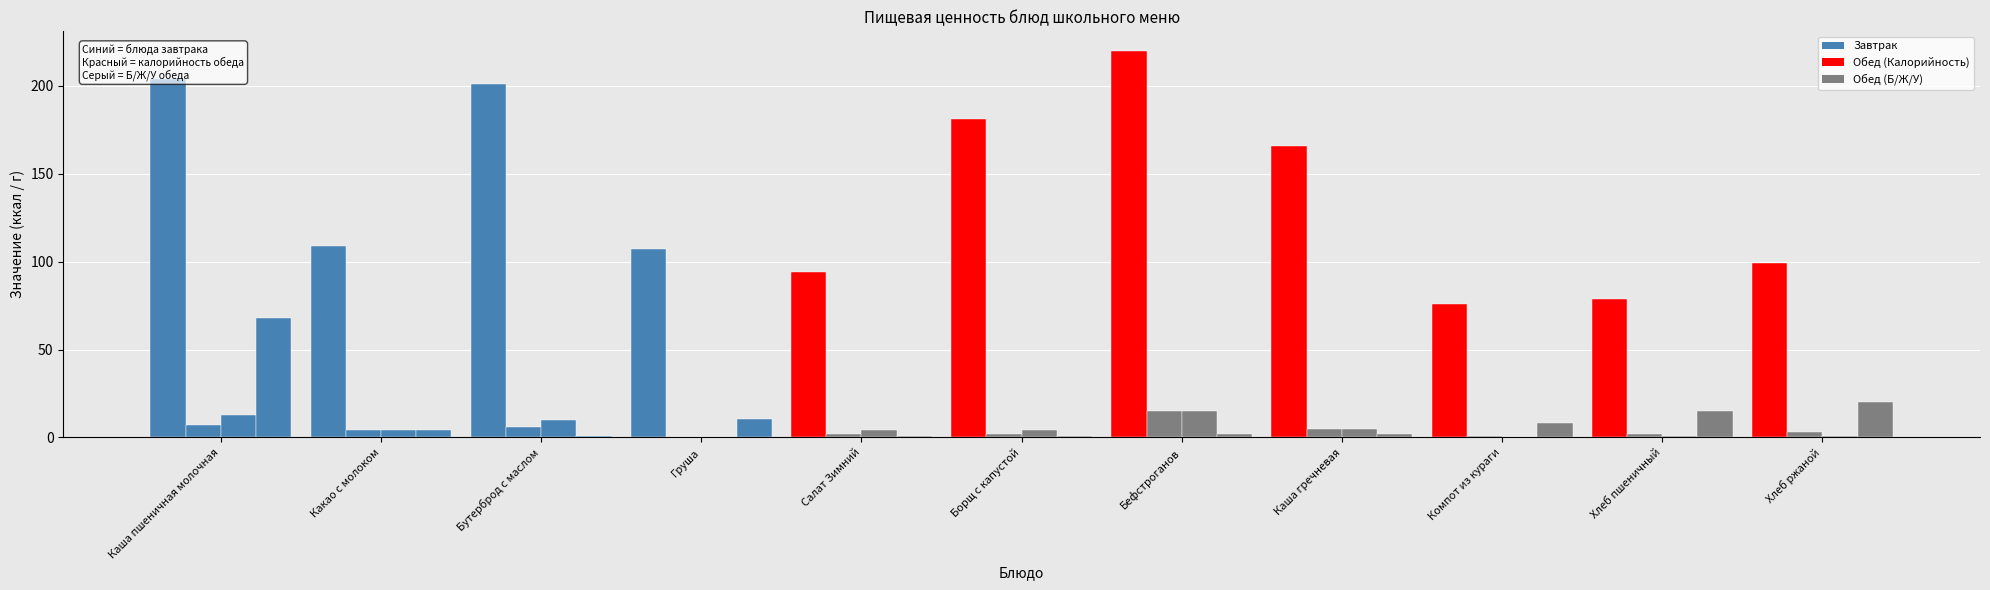

What is the maximum value shown in the chart?

220.0